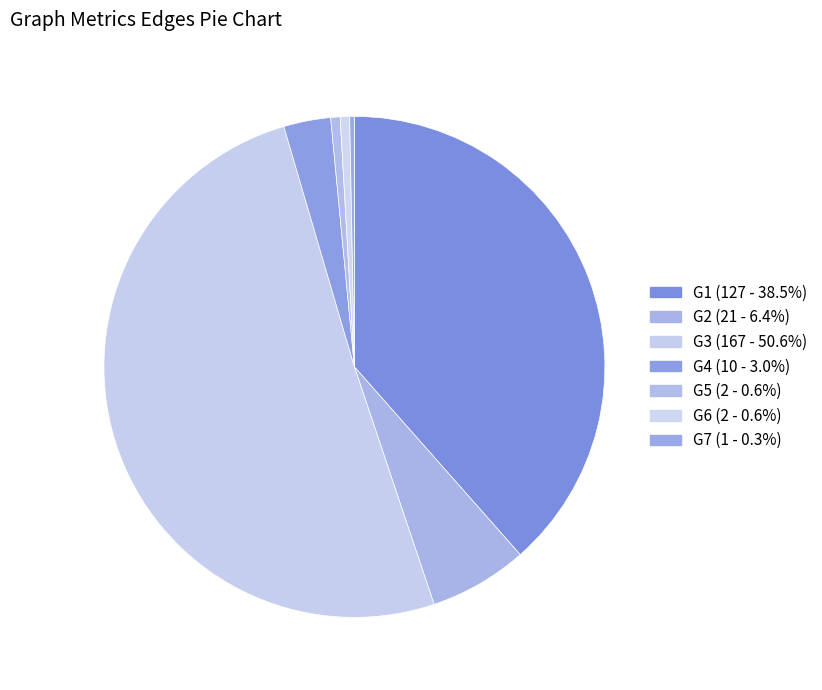

How many segments does this pie chart have?

7